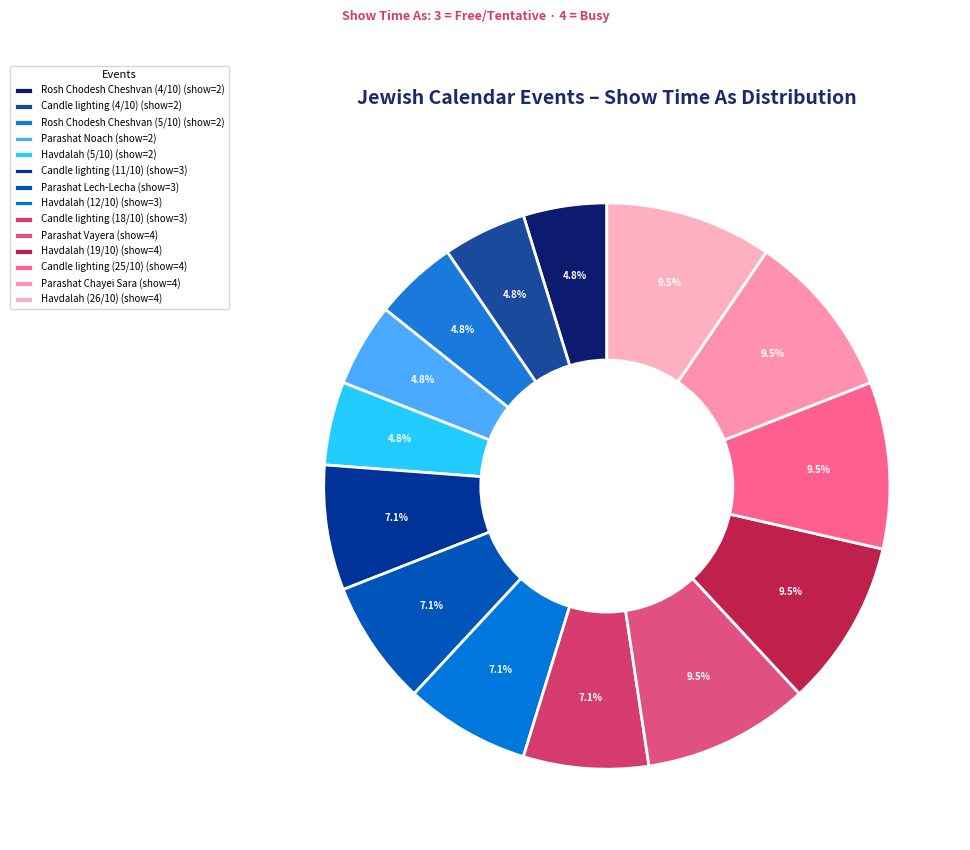

Between Havdalah (5/10) and Havdalah (19/10), which is larger?

Havdalah (19/10)